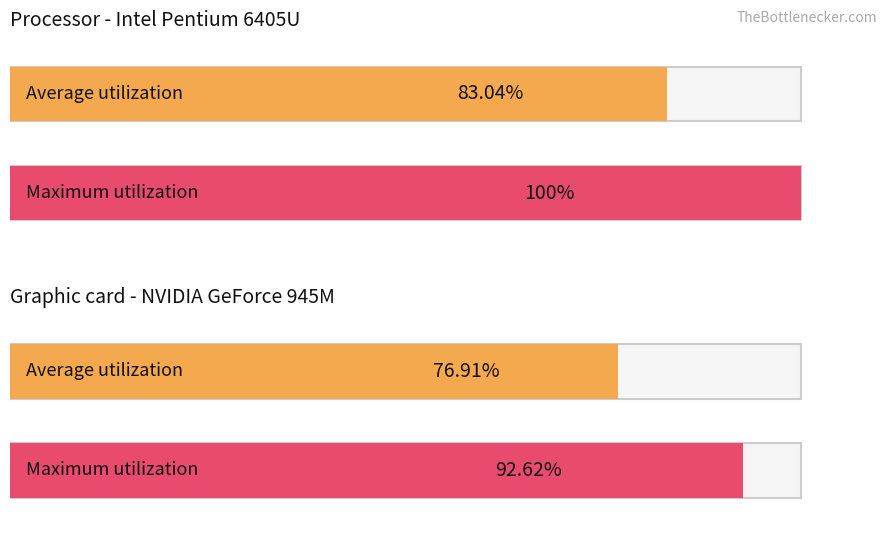

How many data points in Average utilization are above 83?

1